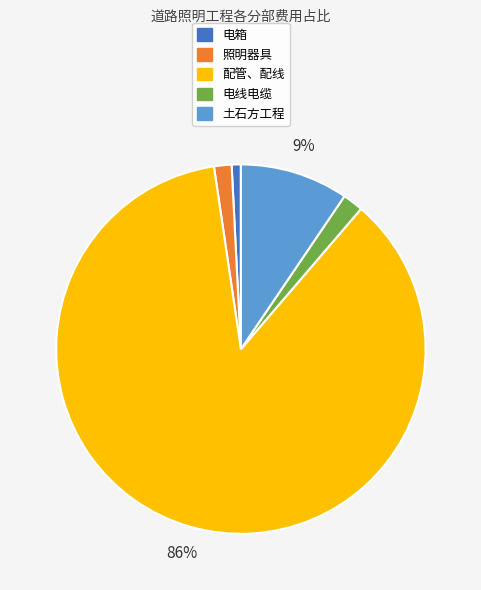

How many slices are in this pie chart?

5